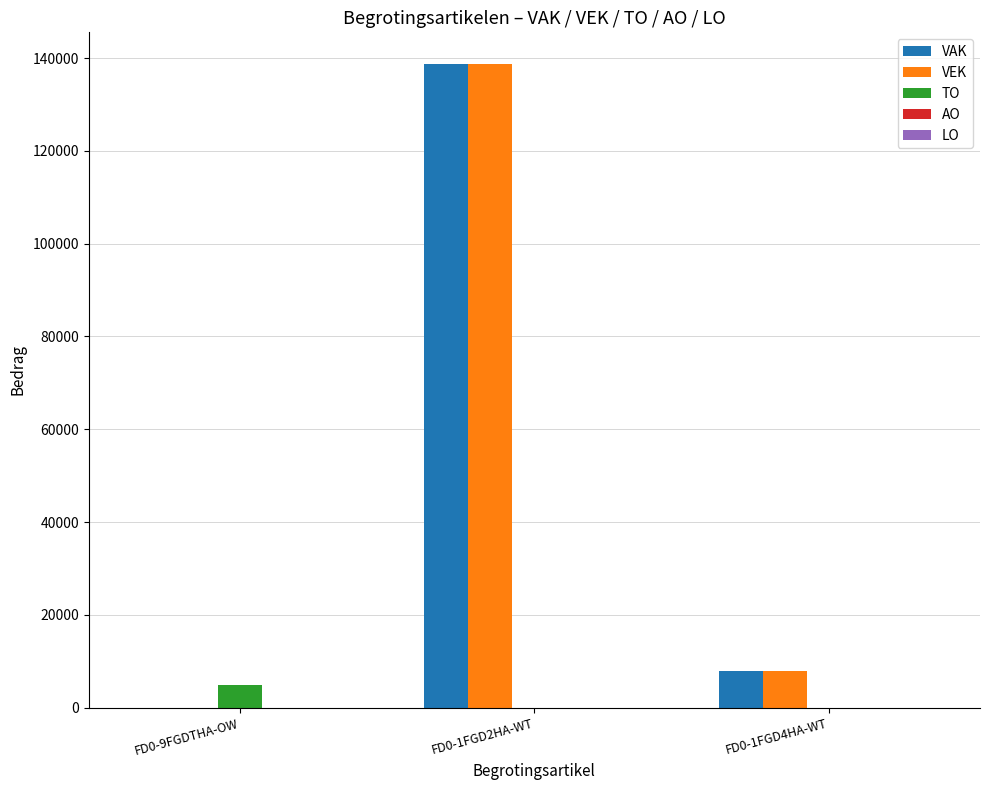

Where is VEK nearest to the value 69318?

FD0-1FGD4HA-WT